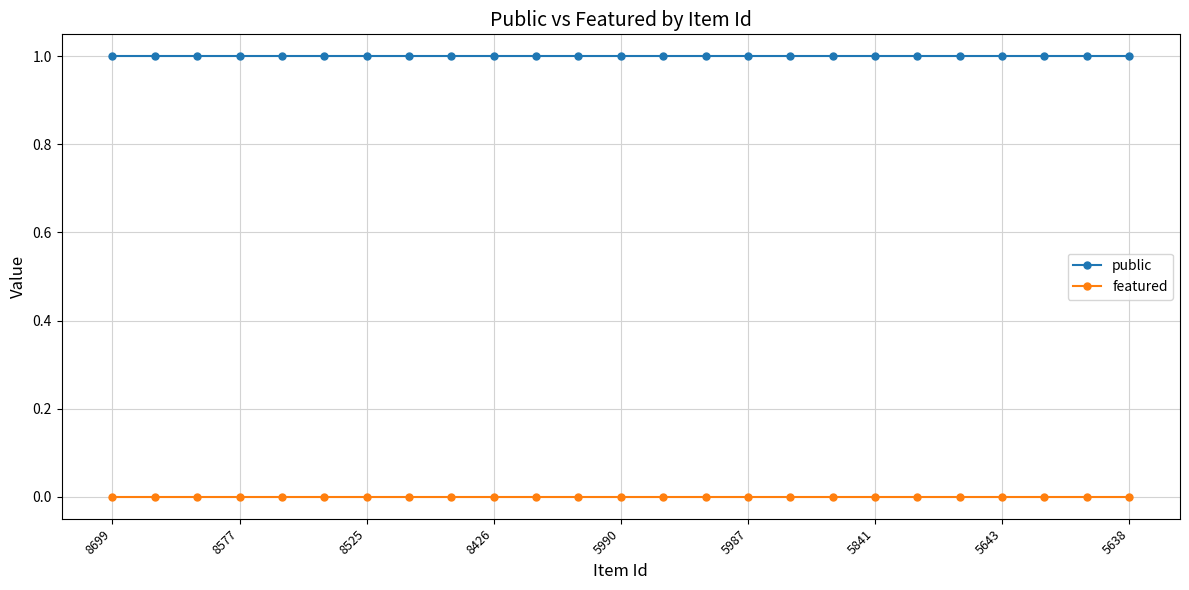

True or false: featured and public intersect in this chart.

False